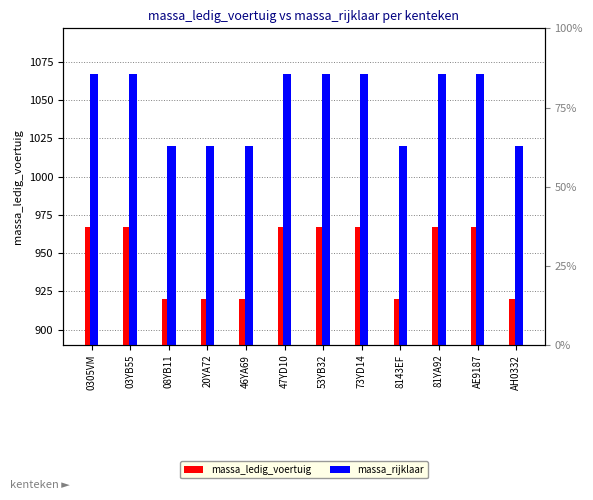

What are all the series names shown in the legend?

massa_ledig_voertuig, massa_rijklaar